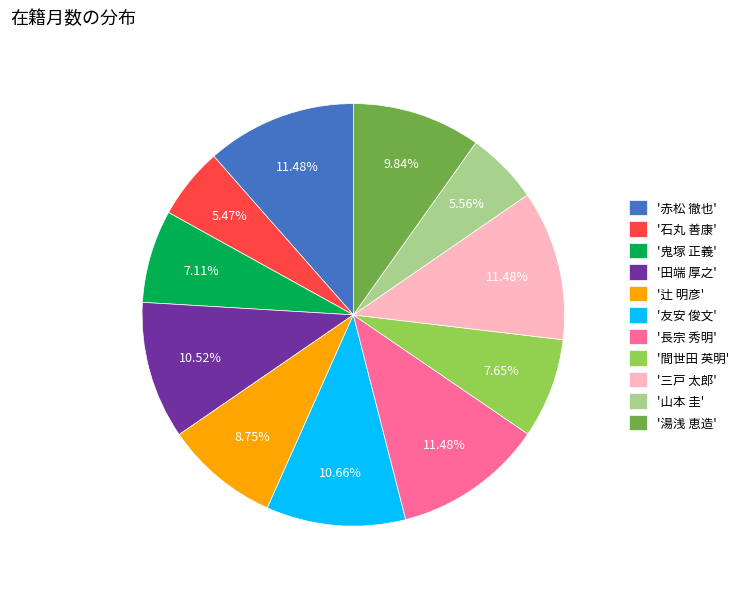

Is '長宗 秀明' the majority of the pie?

No